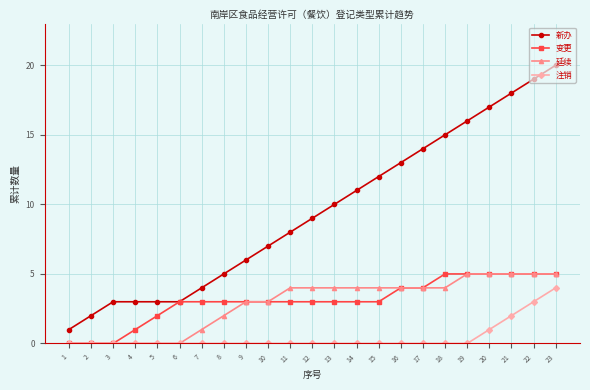

What are all the series names shown in the legend?

新办, 变更, 延续, 注销